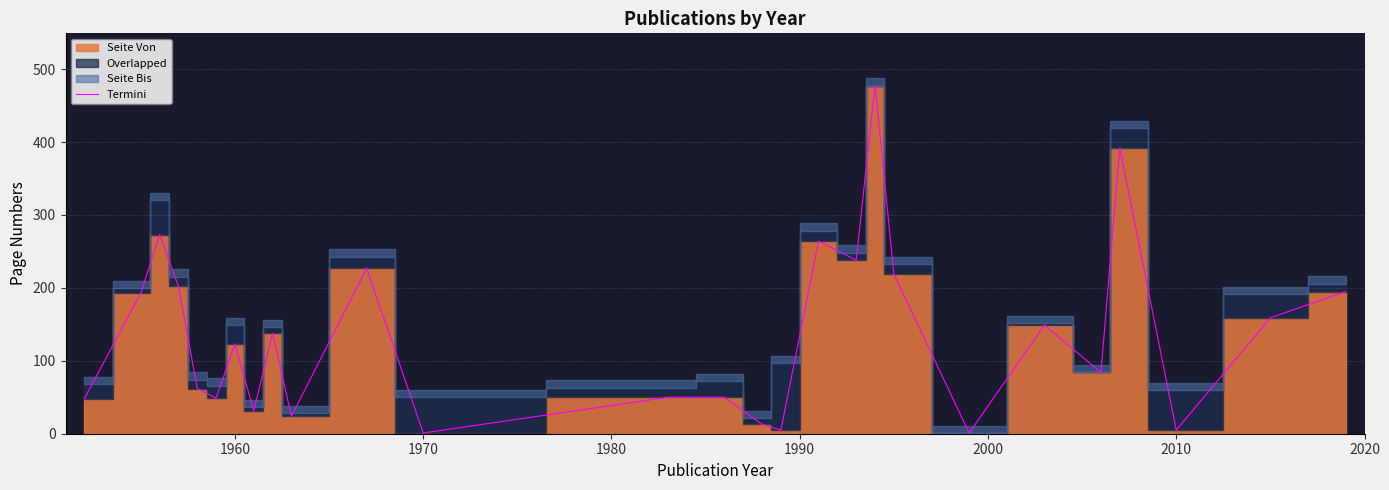

How many lines are shown in the chart?

1